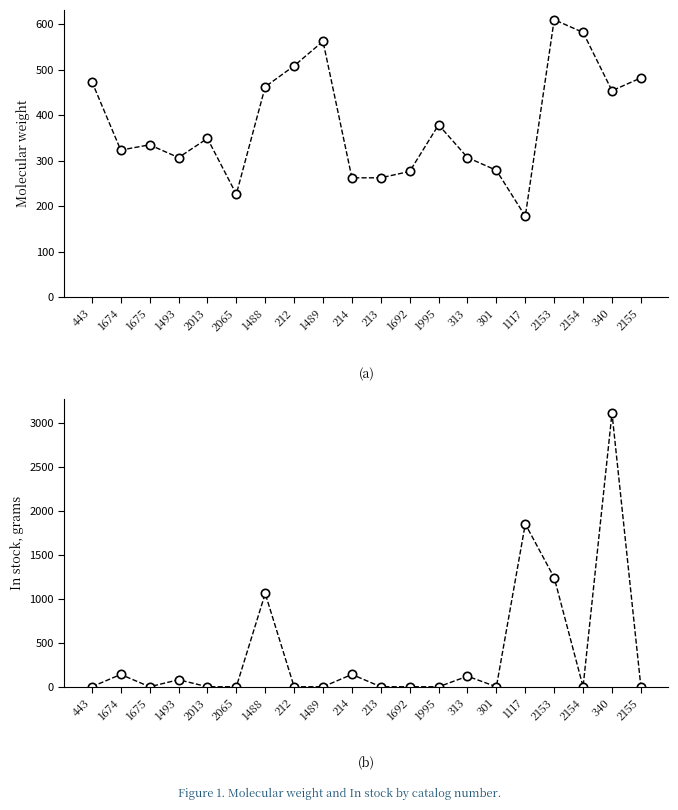

Does the chart have visible grid lines?

No